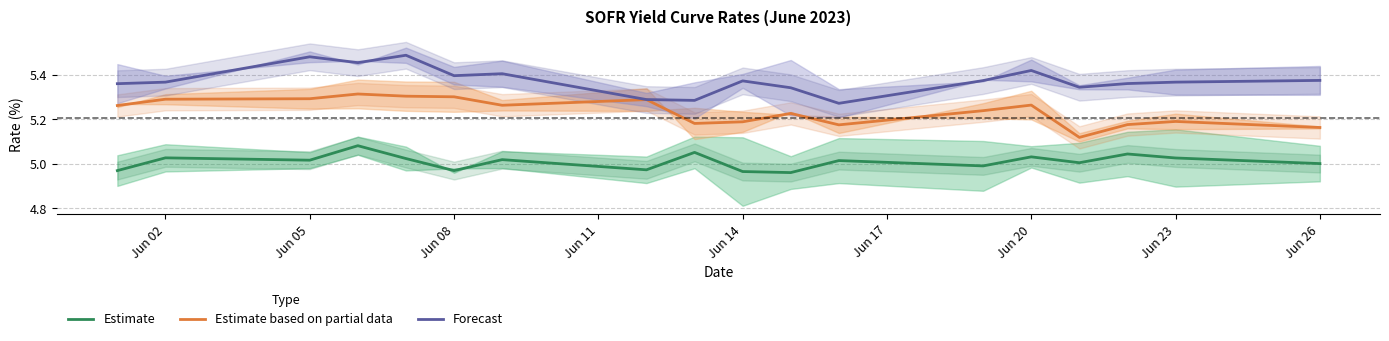

True or false: Estimate based on partial data and Forecast cross at least once.

False